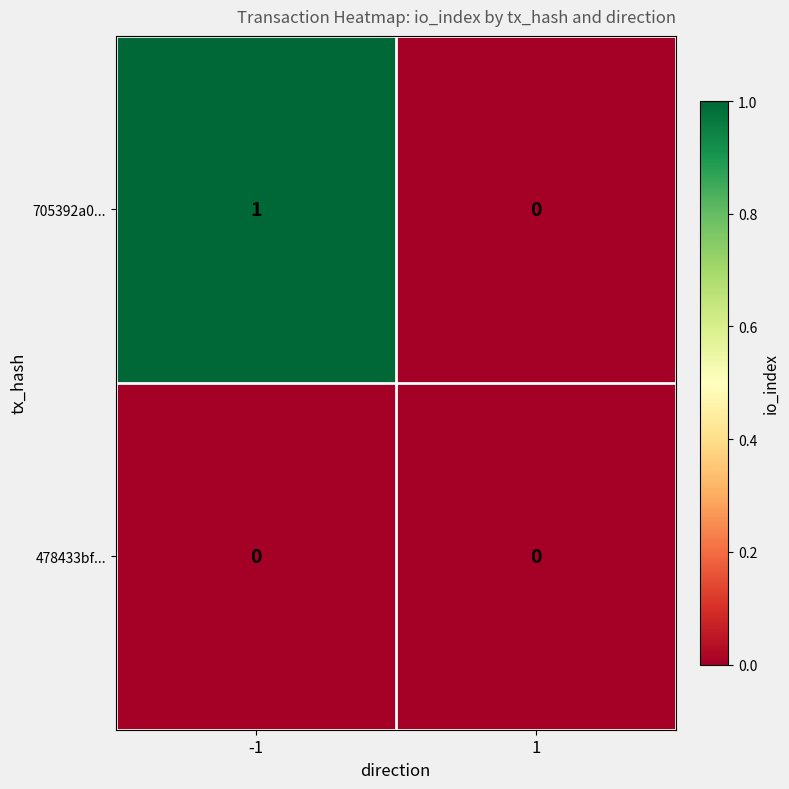

Which series changed the most between -1 and 1?

705392a0...